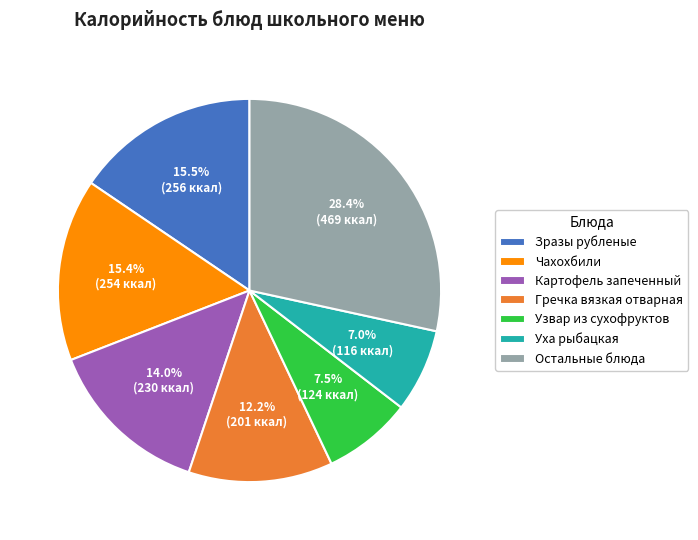

What is the largest slice in the pie chart?

Остальные блюда